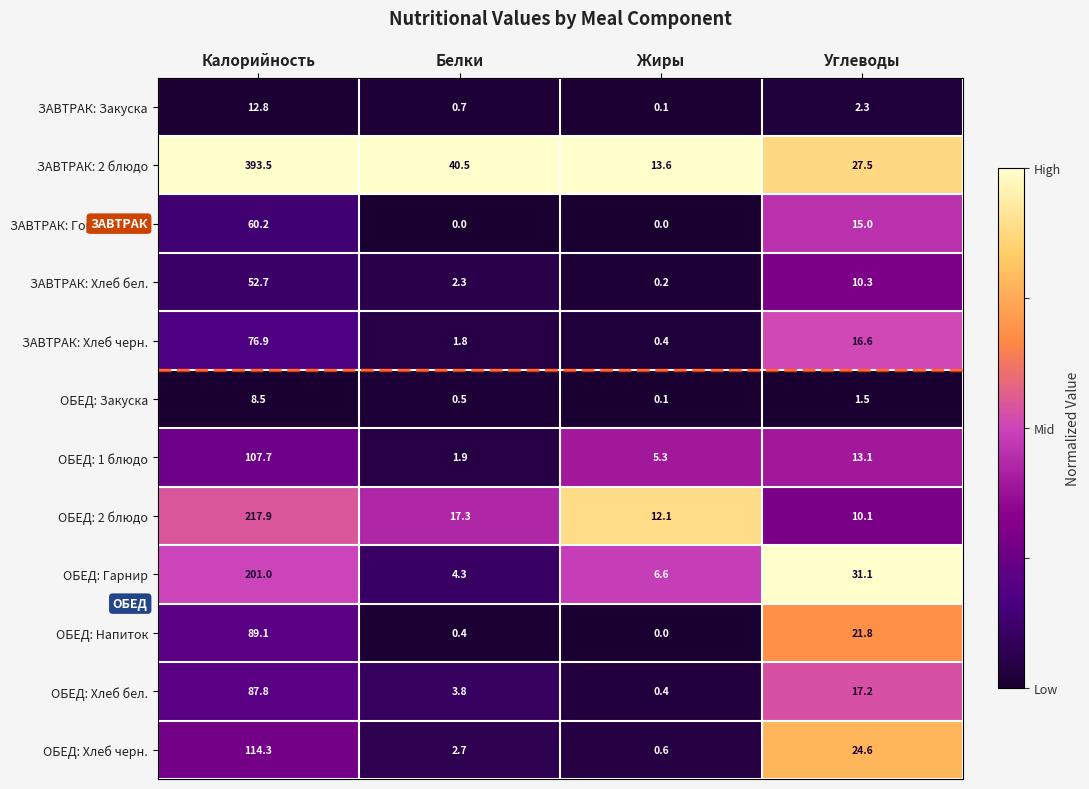

List the series in order of their peak value, lowest first.

ОБЕД: Закуска, ЗАВТРАК: Закуска, ЗАВТРАК: Хлеб бел., ЗАВТРАК: Гор.напиток, ЗАВТРАК: Хлеб черн., ОБЕД: Хлеб бел., ОБЕД: Напиток, ОБЕД: 1 блюдо, ОБЕД: Хлеб черн., ОБЕД: Гарнир, ОБЕД: 2 блюдо, ЗАВТРАК: 2 блюдо